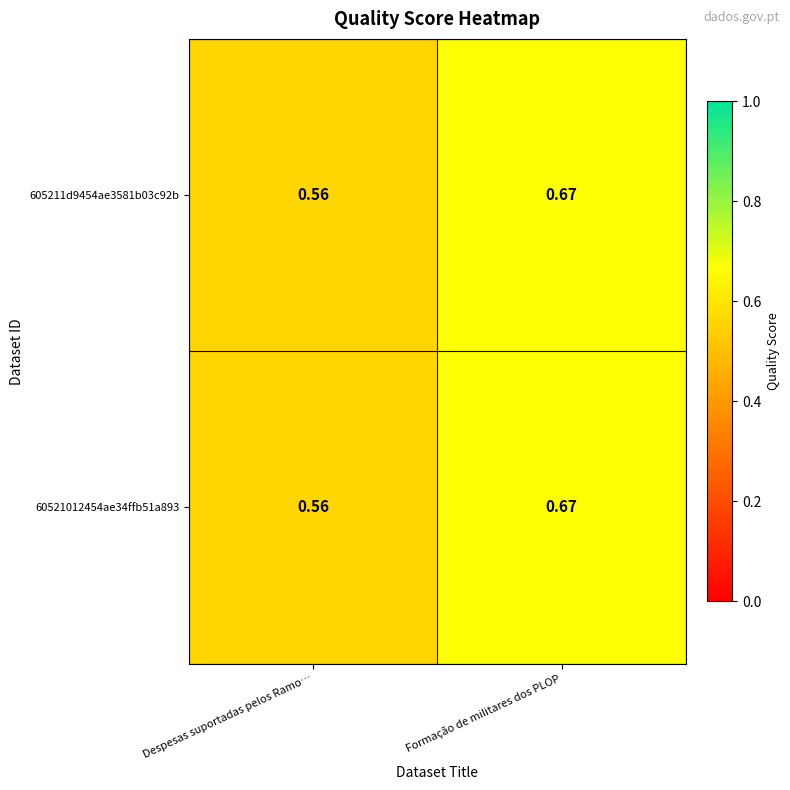

At which category does the chart reach its peak across all series?

Formação de militares dos PLOP